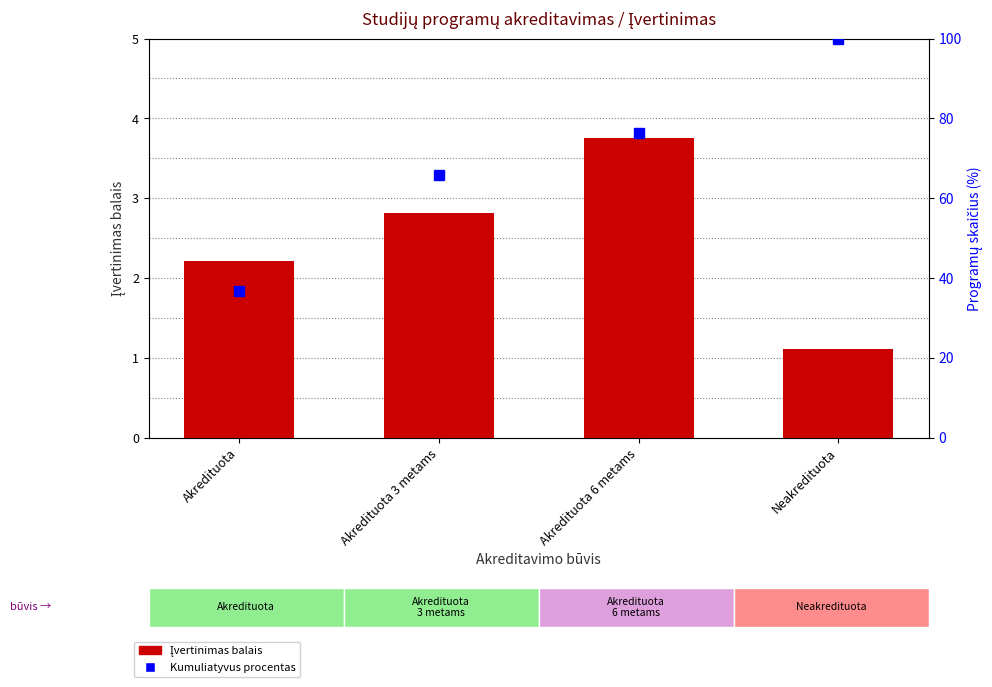

The Įvertinimas balais series shows 6.0 at Akredituota 6 metams. True or false?

False